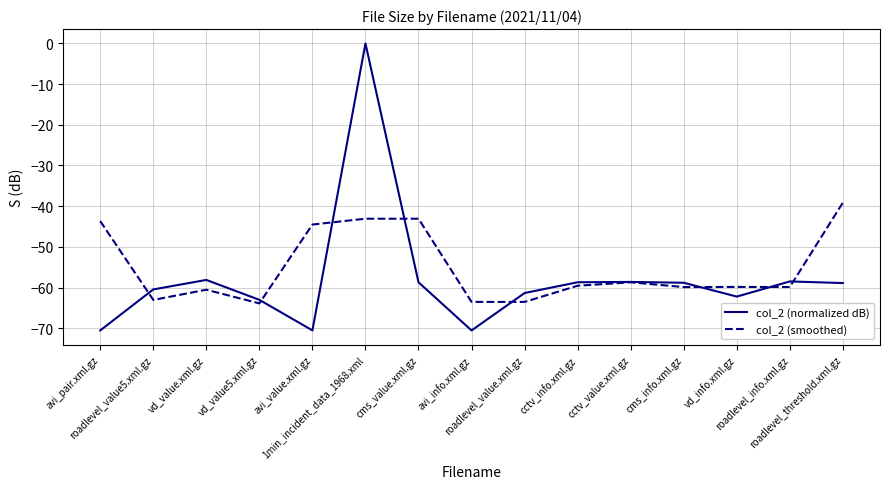

List the series in order of their peak value, lowest first.

col_2 (smoothed), col_2 (normalized dB)